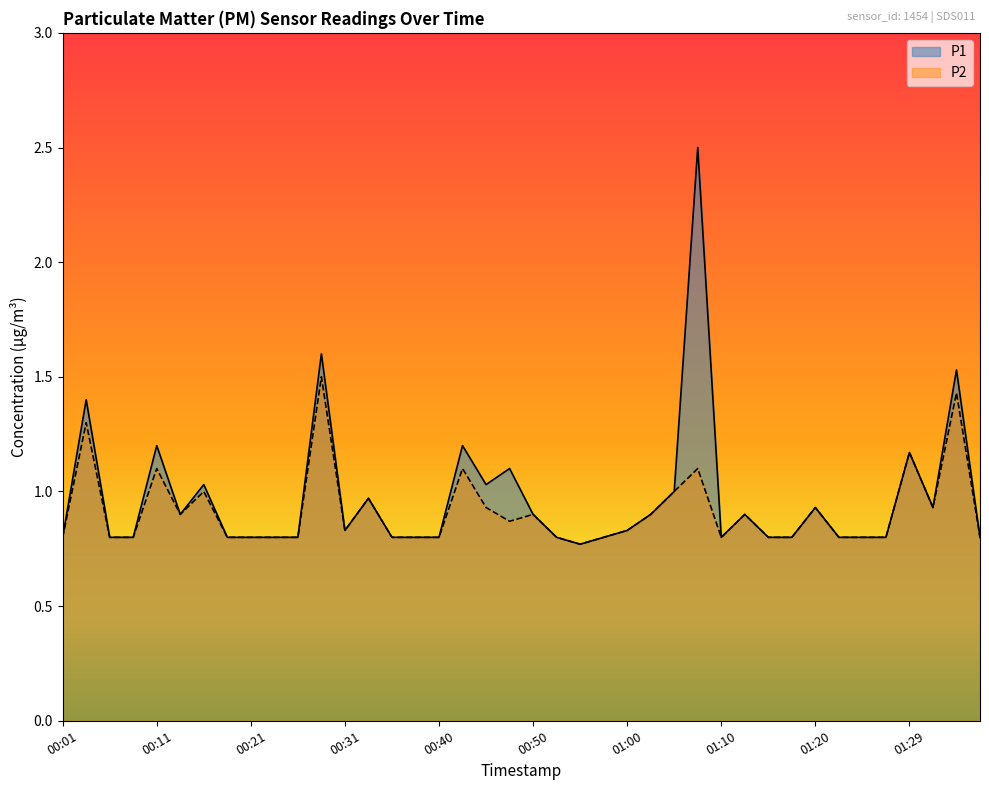

True or false: P1 and P2 cross at least once.

False